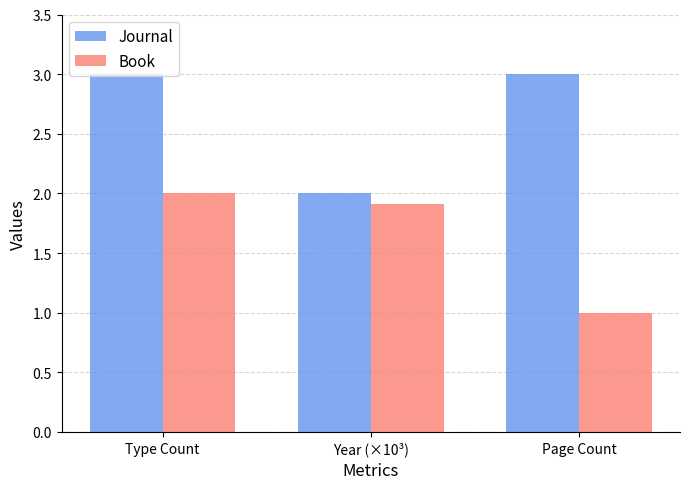

Reading left to right, list all the values displayed in this chart.

Journal: 3.0	2.0	3.0
Book: 2.0	1.9	1.0